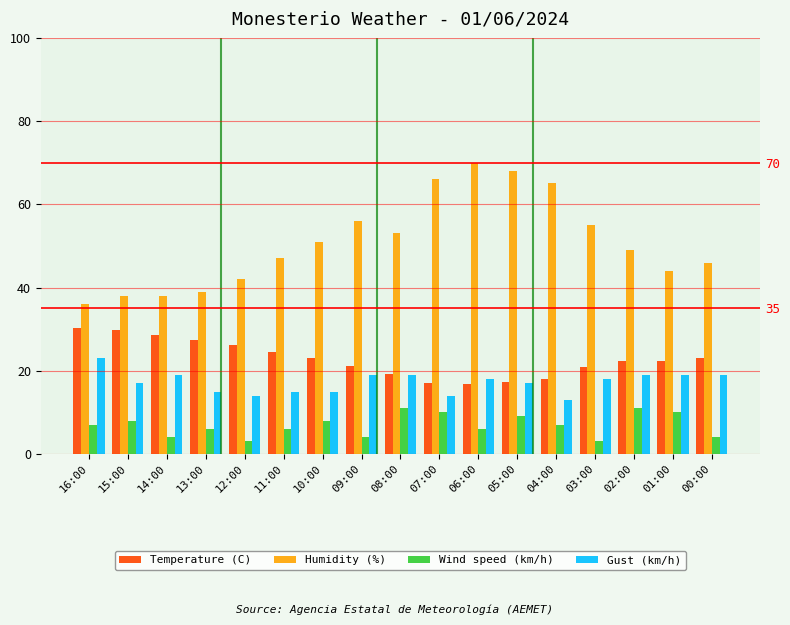

What are all the series names shown in the legend?

Temperature (C), Humidity (%), Wind speed (km/h), Gust (km/h)